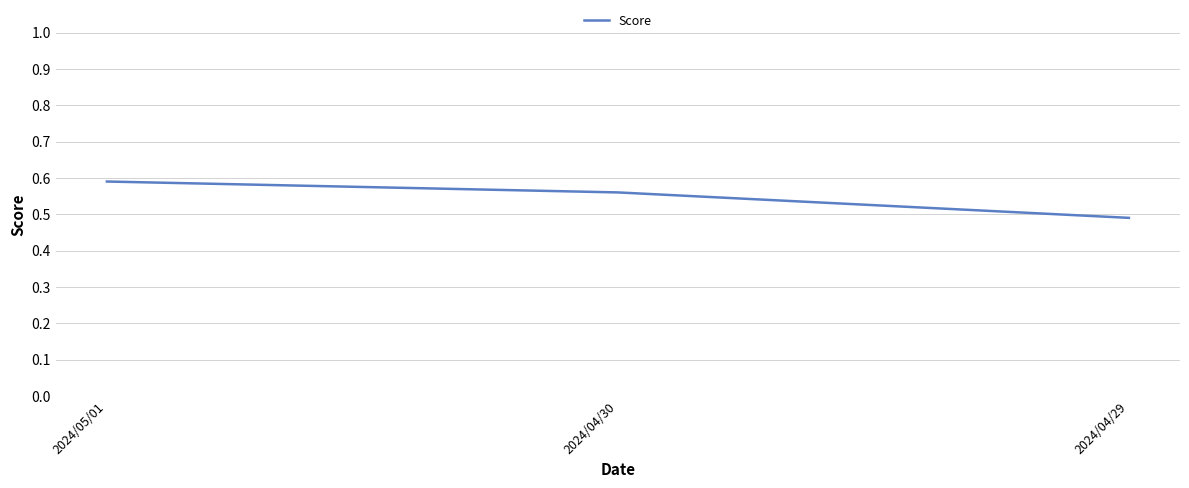

What is the sum of all values?

1.6